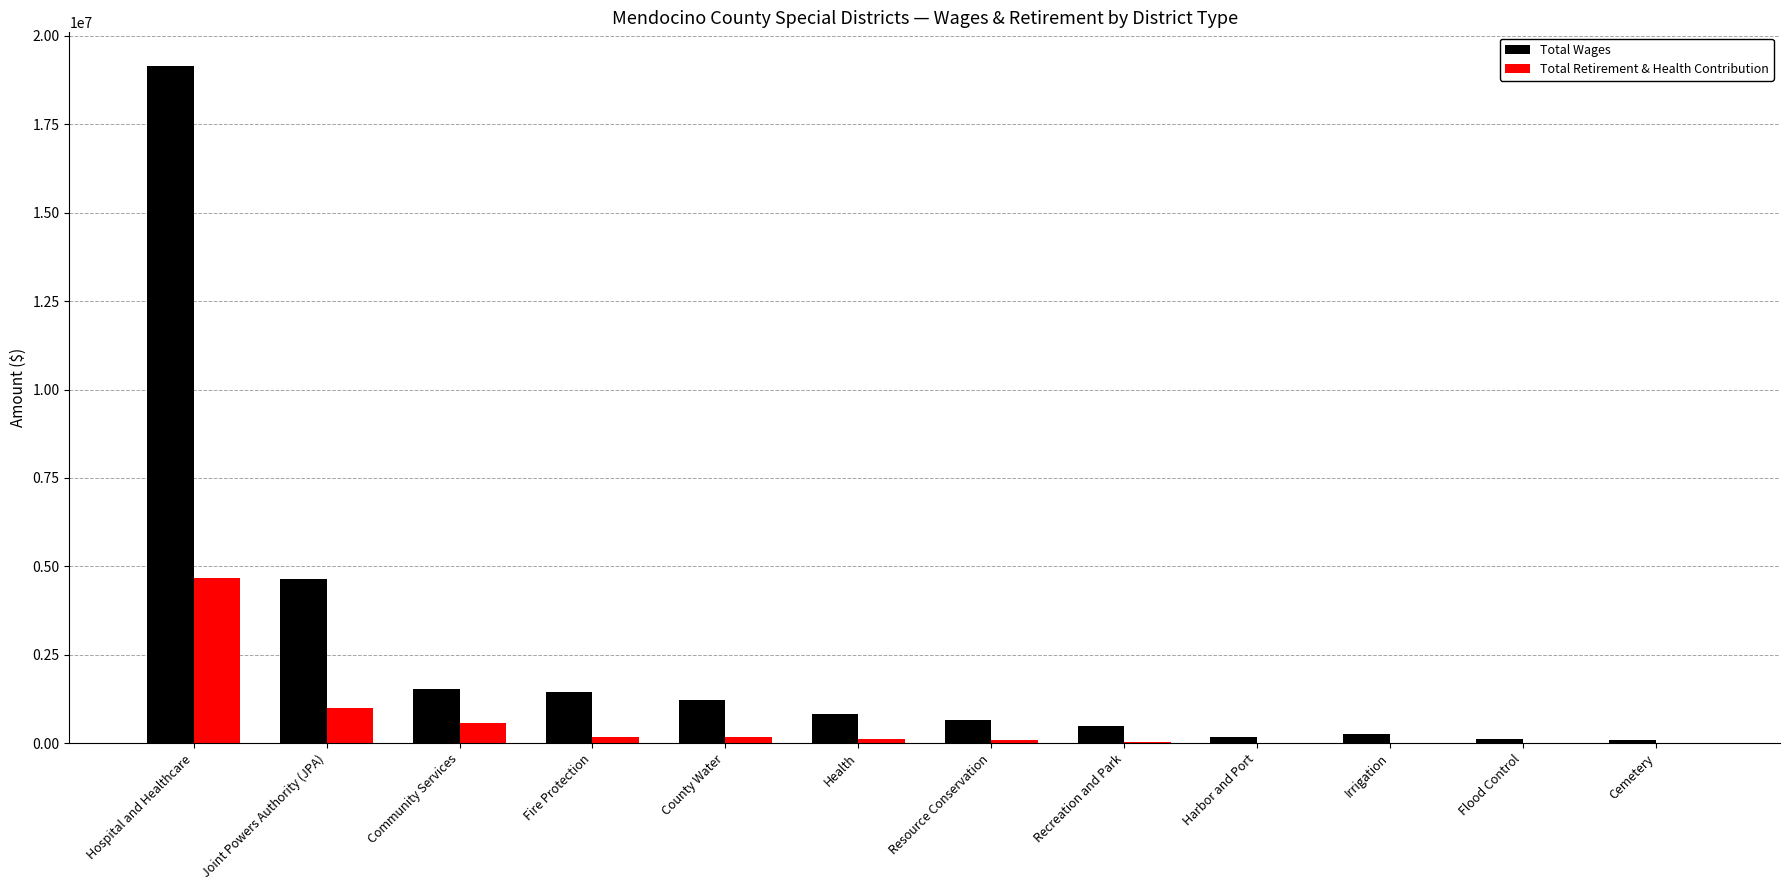

The Total Wages series shows 825394 at Health. True or false?

True